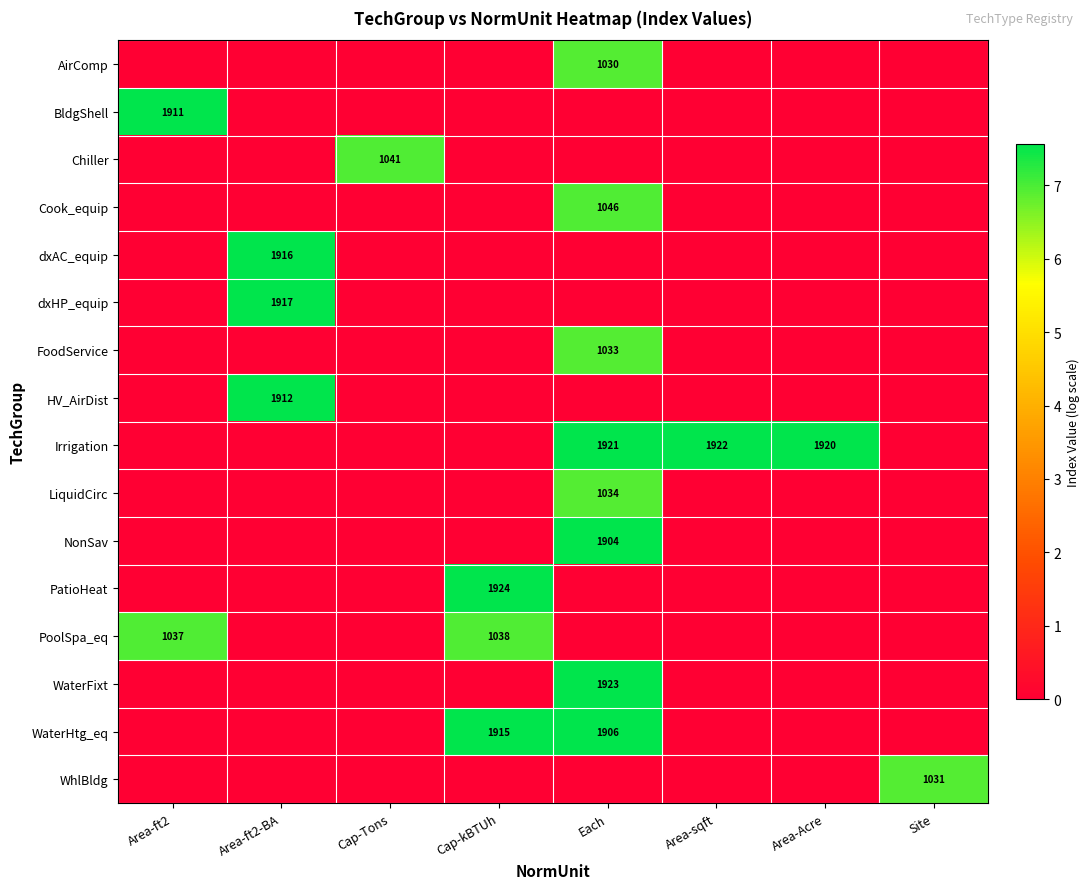

What is the total value across all series at Area-ft2?

14.5